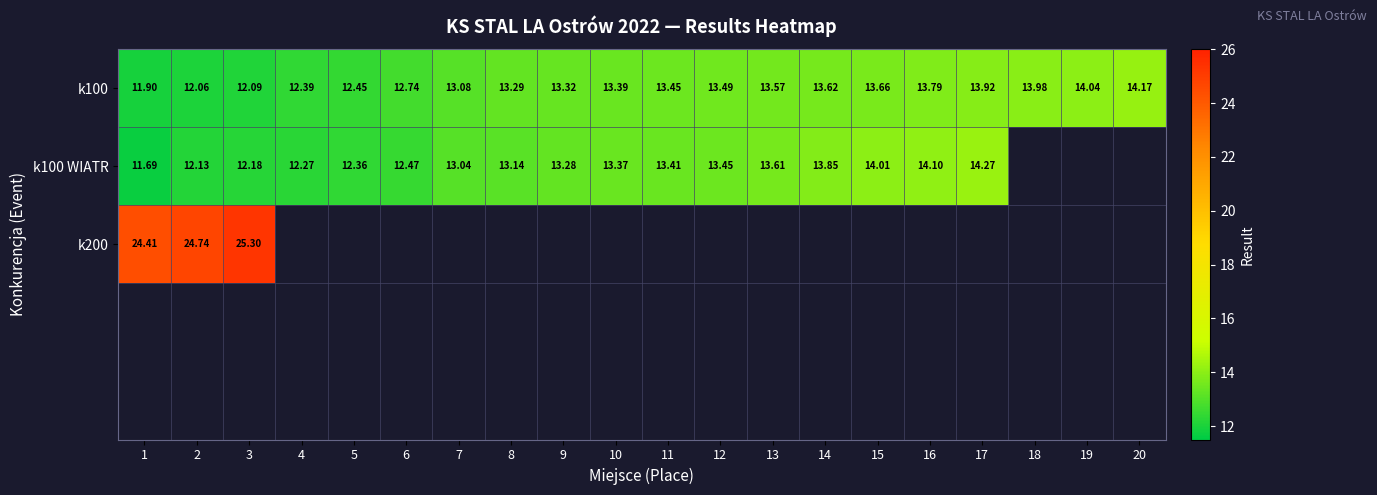

How many values in the k100 series are below 13?

6